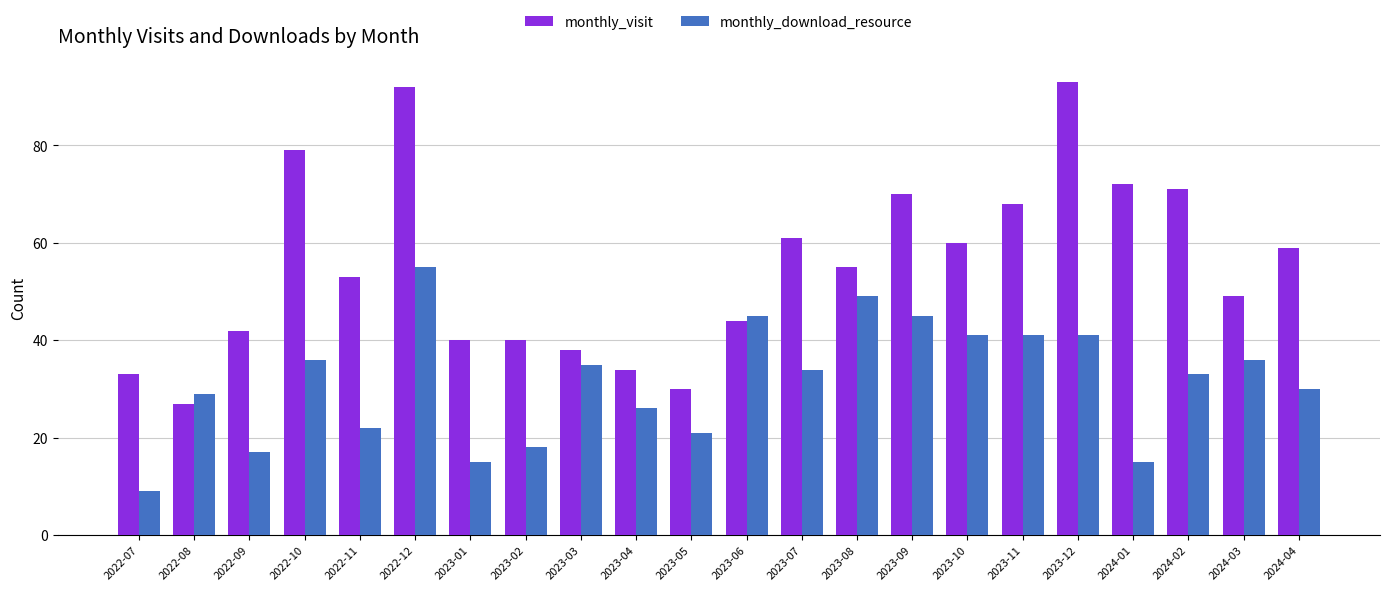

Which label corresponds to the smallest value in the chart?

2022-07